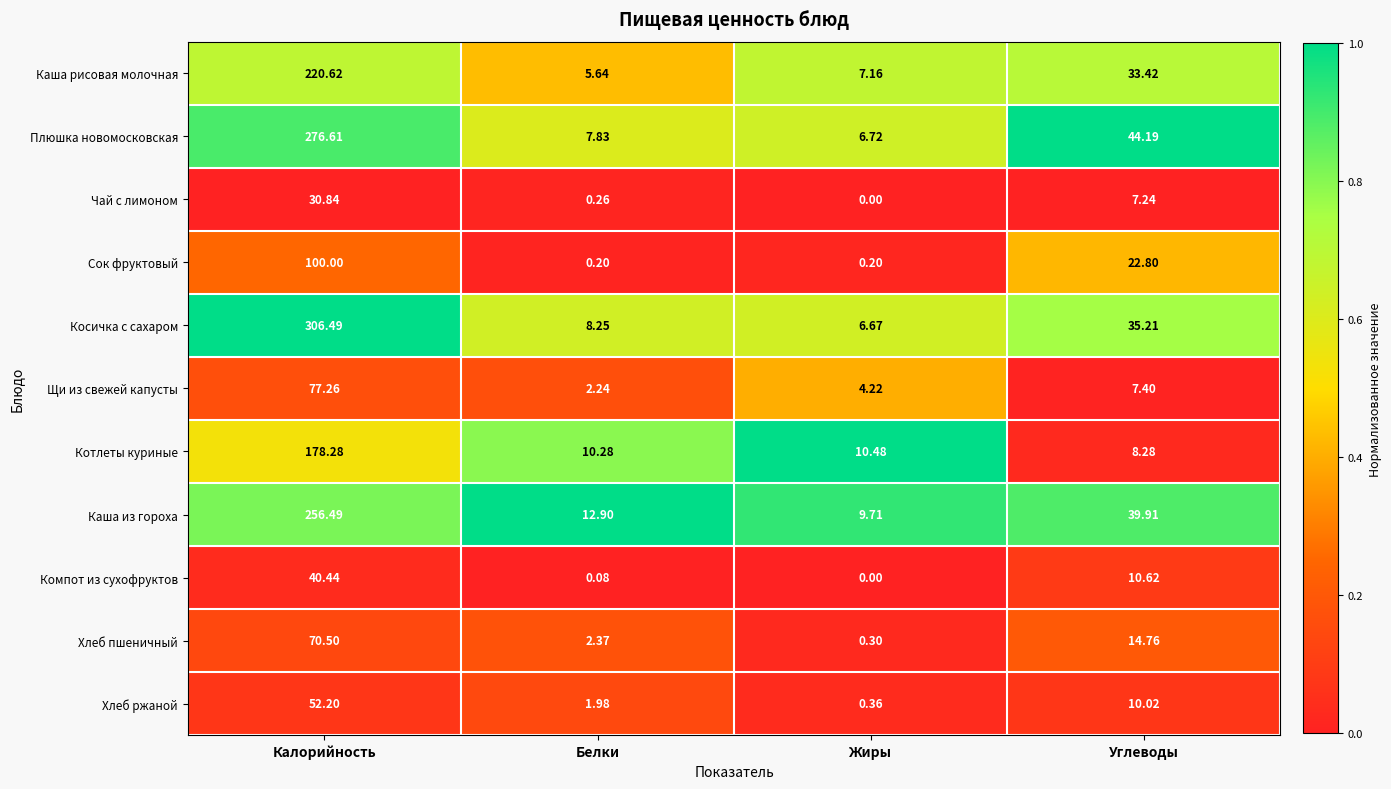

At how many categories does at least one series exceed 0?

4